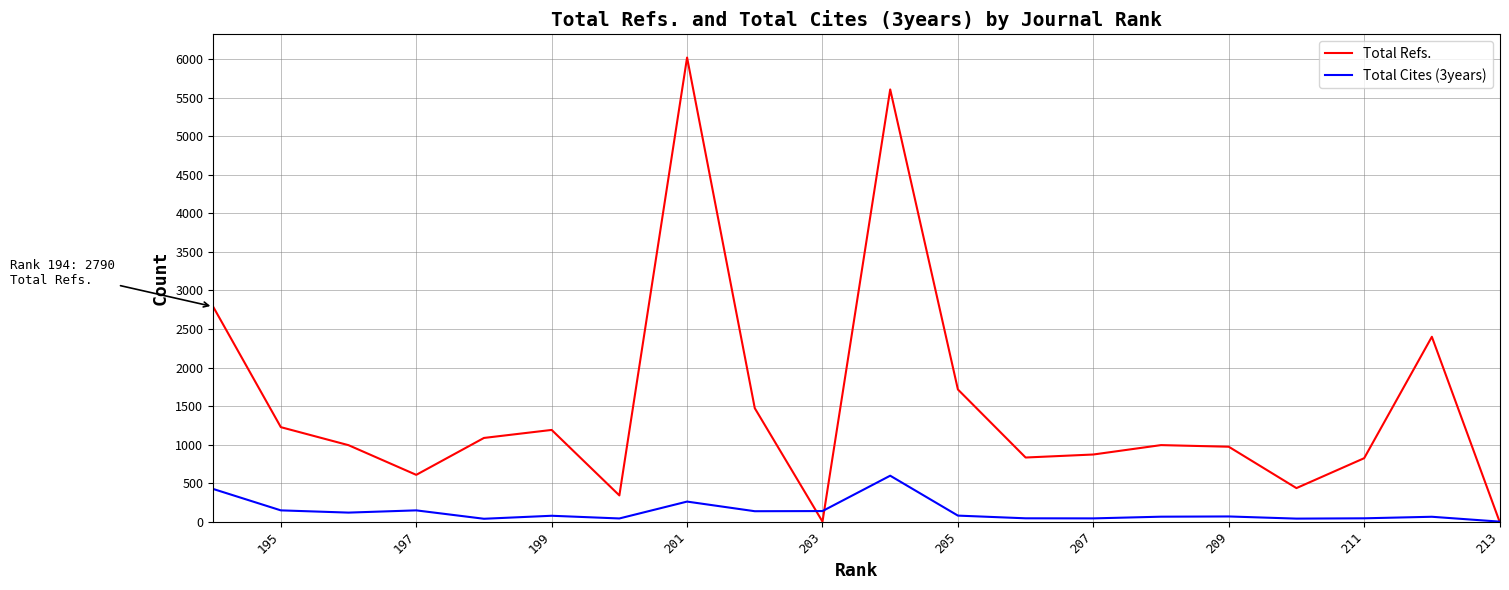

True or false: Total Refs. and Total Cites (3years) cross at least once.

True